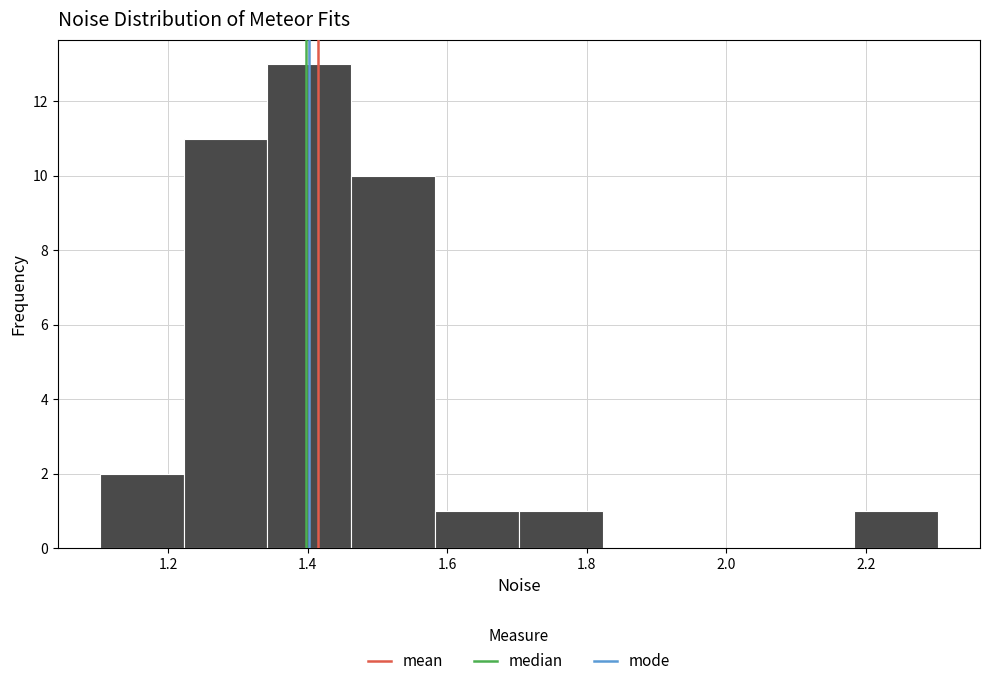

How tall is the bar that spans 1.22 to 1.34 on the x-axis? Neither the bar edges nor the heights are printed on the chart, so give them approximately, as read against the axes.

11